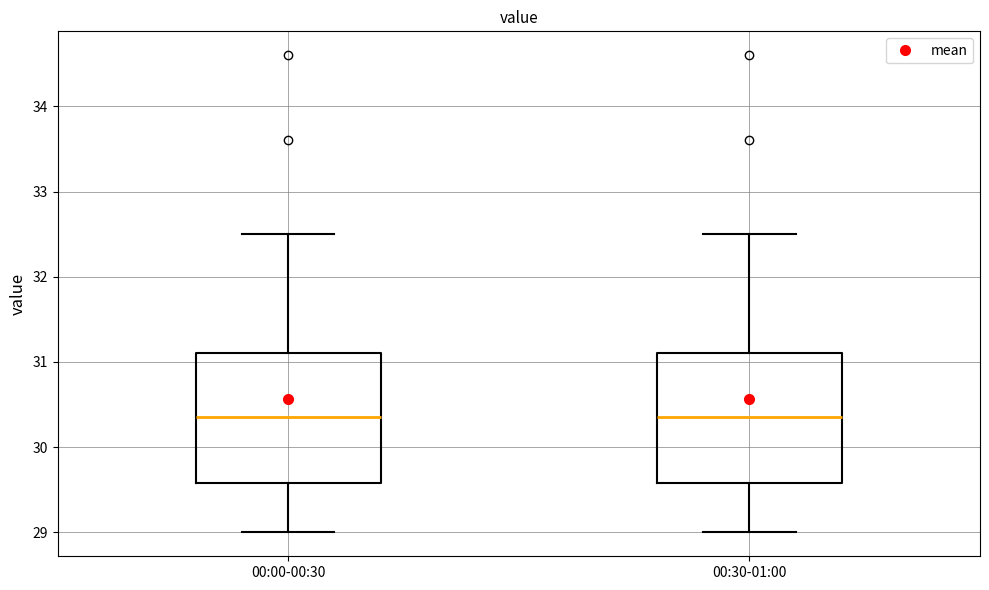

Reading left to right, read every box against the y-axis: the position of its median line, the range the box covers, and the ends of its whiskers. The values are not printed on the chart, so give them approximately, as read against the axis.

00:00-00:30: median 30.4, box 29.6 to 31.1, whiskers 29.0 to 32.5
00:30-01:00: median 30.4, box 29.6 to 31.1, whiskers 29.0 to 32.5